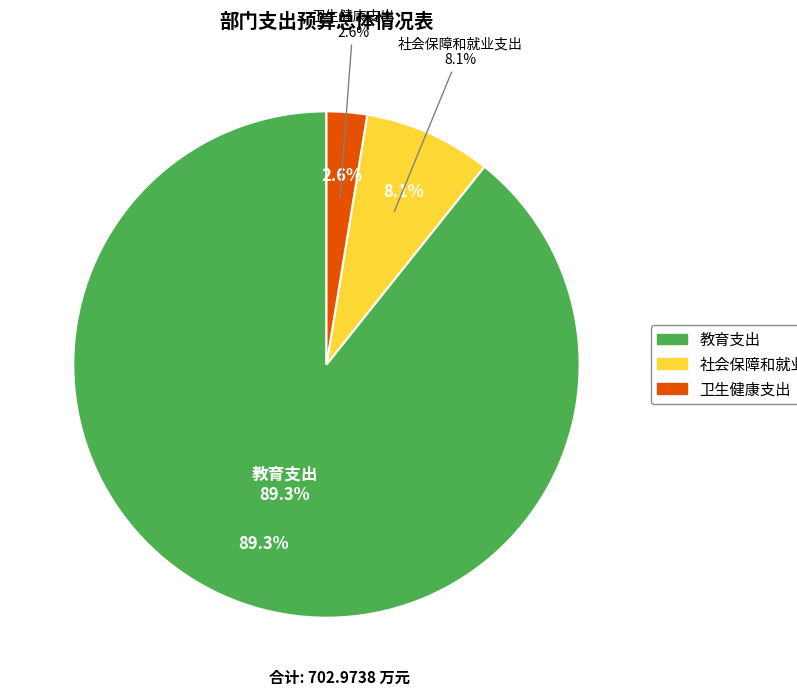

How many slices are in this pie chart?

3